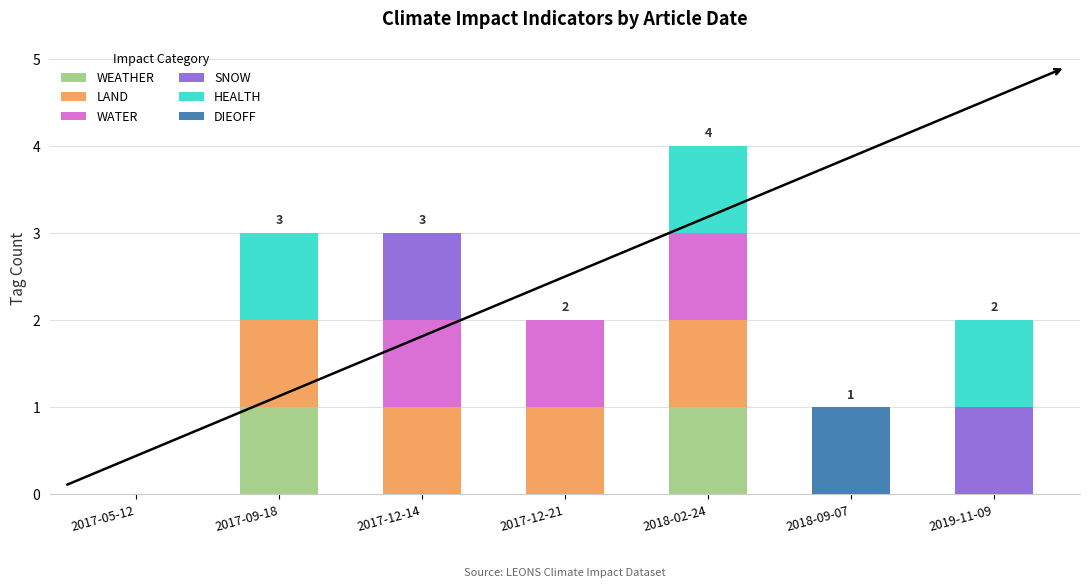

What is the total value across all series at 2017-09-18?

3